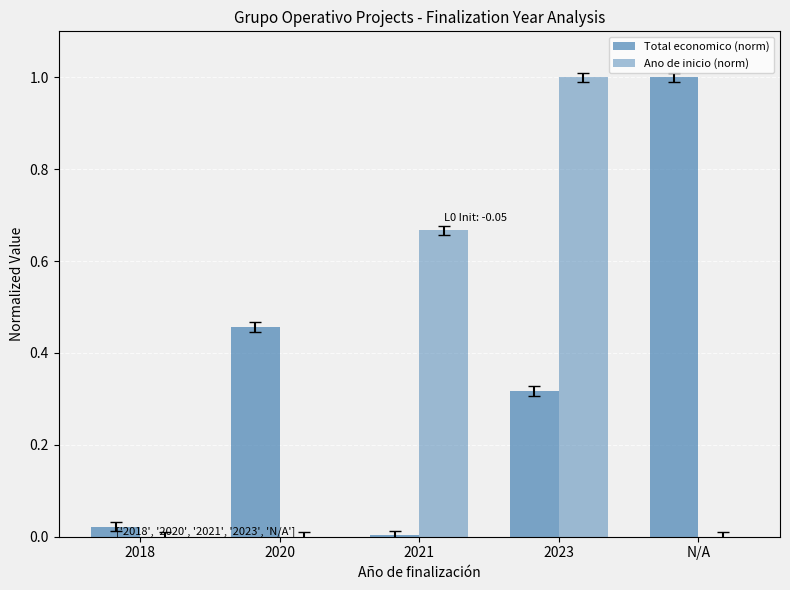

Which label corresponds to the smallest value in the chart?

2018